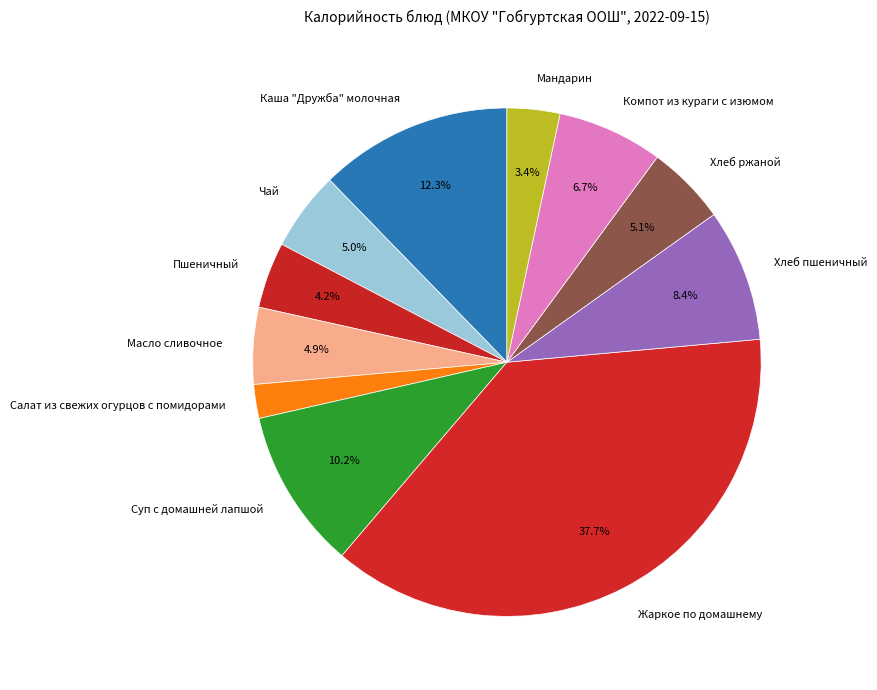

Does Хлеб ржаной account for over 50% of the chart?

No